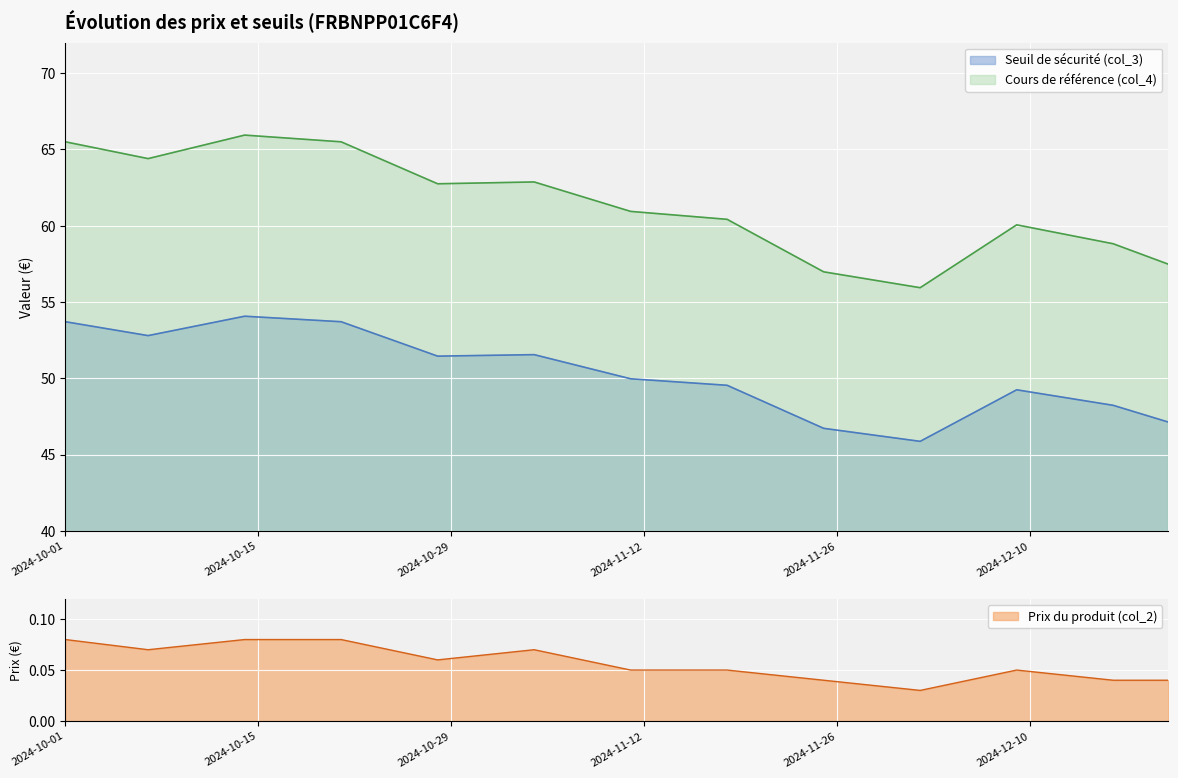

What is the value of the Cours de référence (col_4) point at the 11th from the left?

60.1